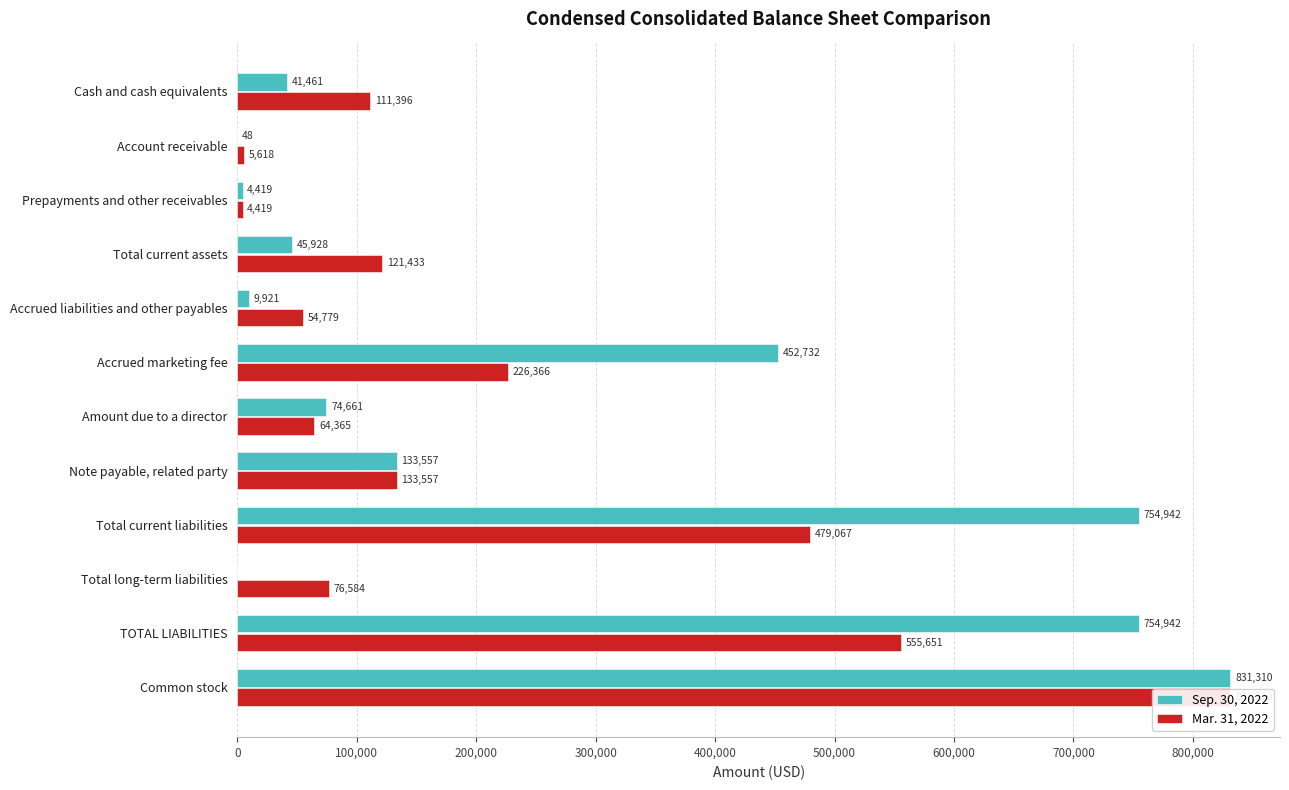

How many distinct data groups are displayed?

2